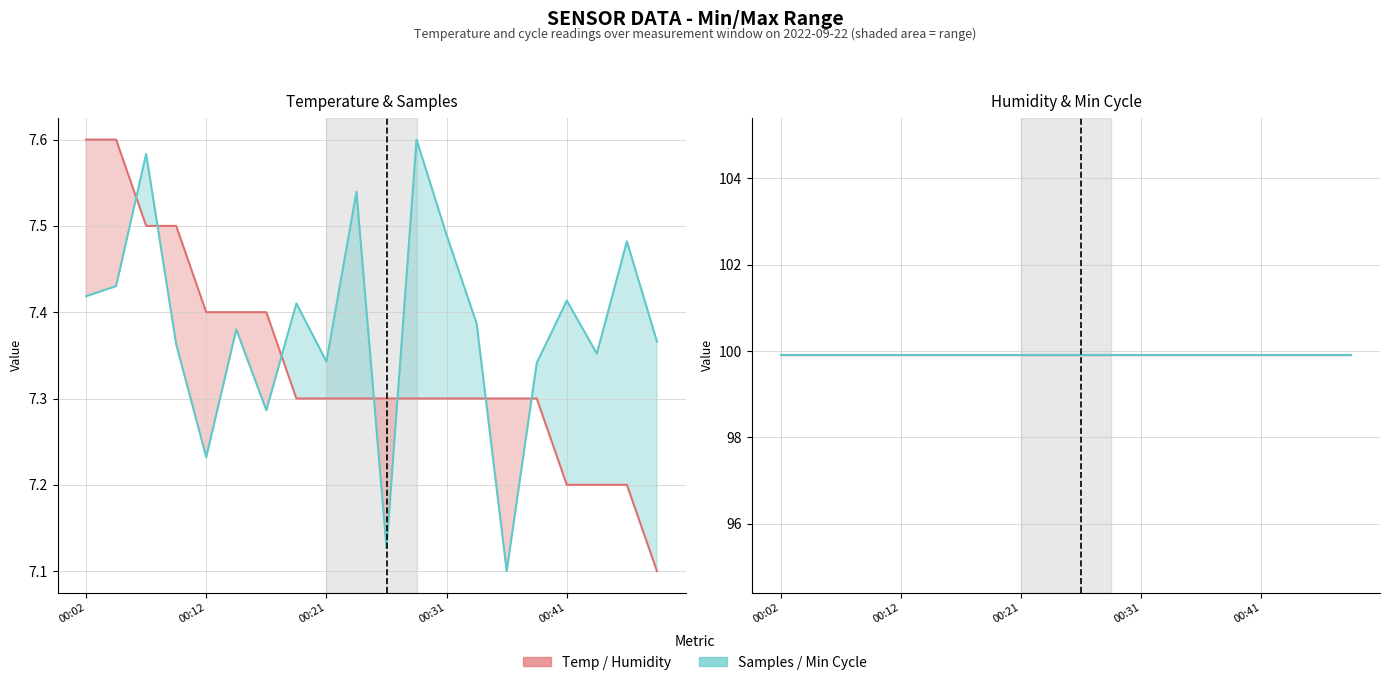

Which category has the lowest value across all series?

19